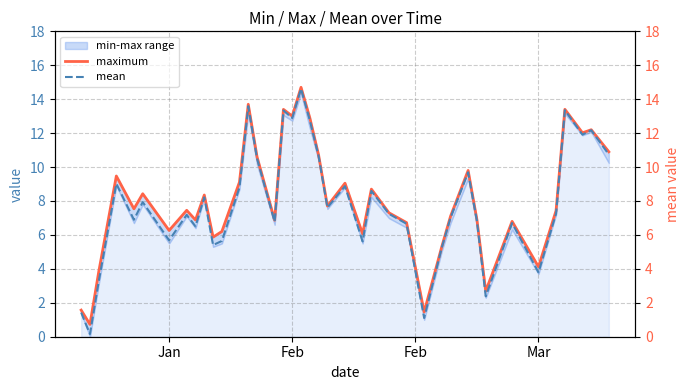

Count the number of categories in the chart.

40